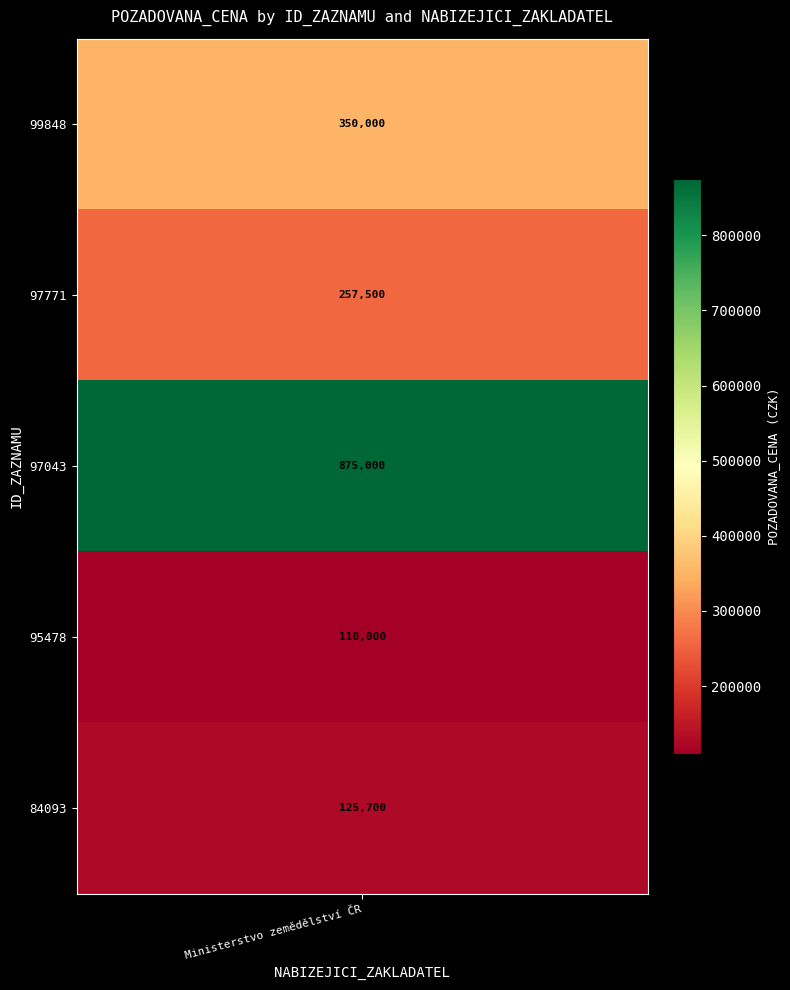

Reading left to right, extract all data points from this chart.

350000	257500	875000	110000	125700